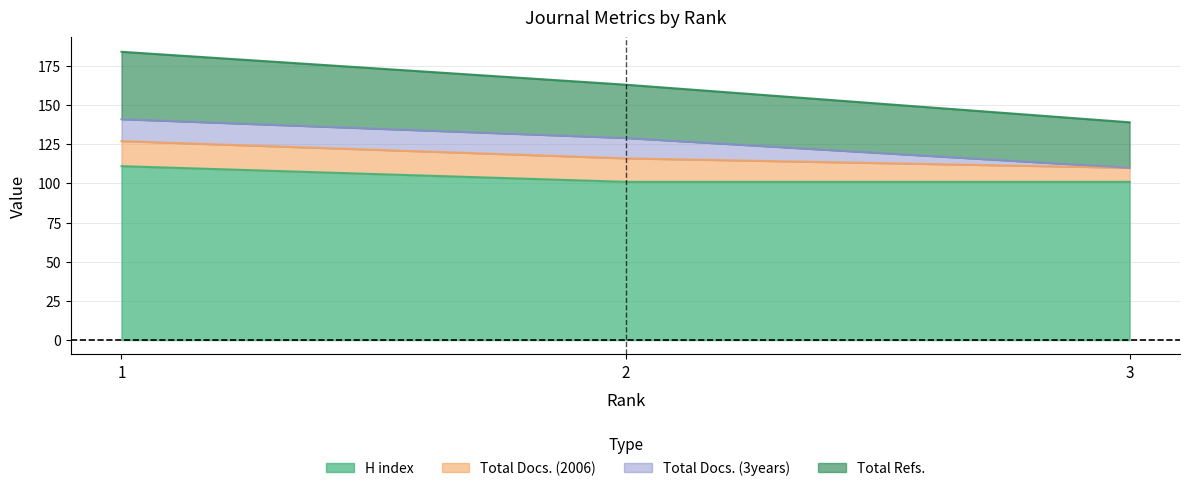

What is the highest value of the H index series?

111